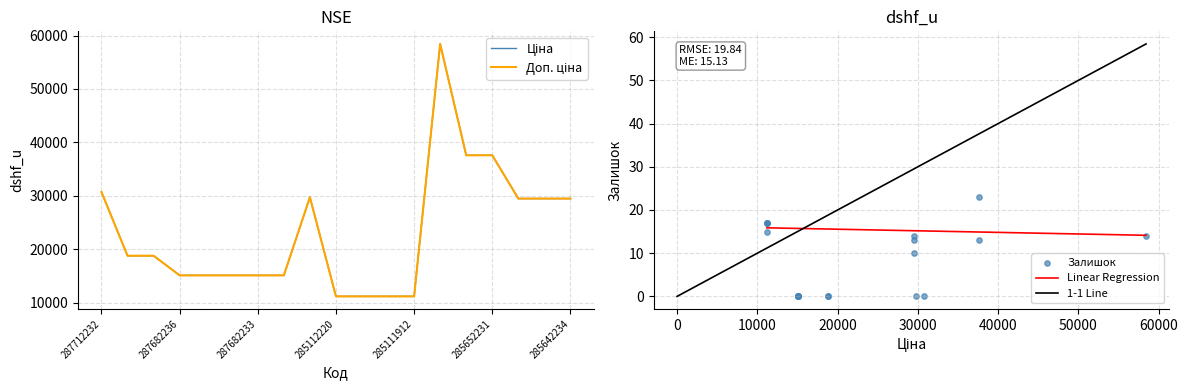

What is the minimum value for Linear Regression?

14.1